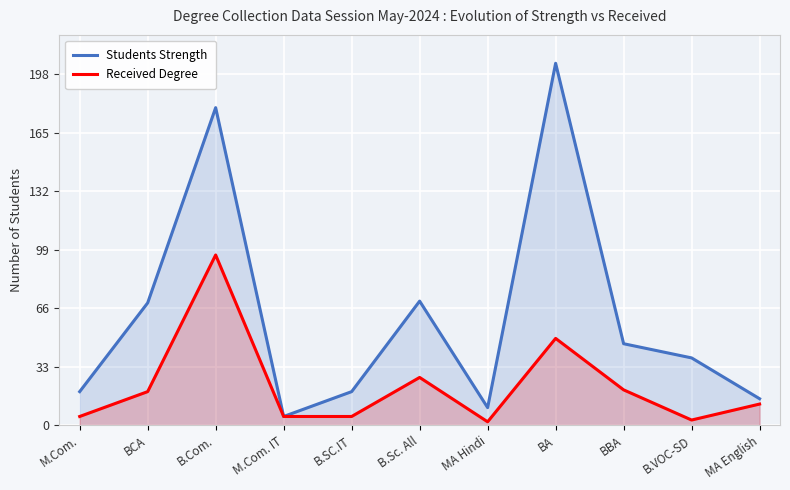

What is the greatest value displayed?

204